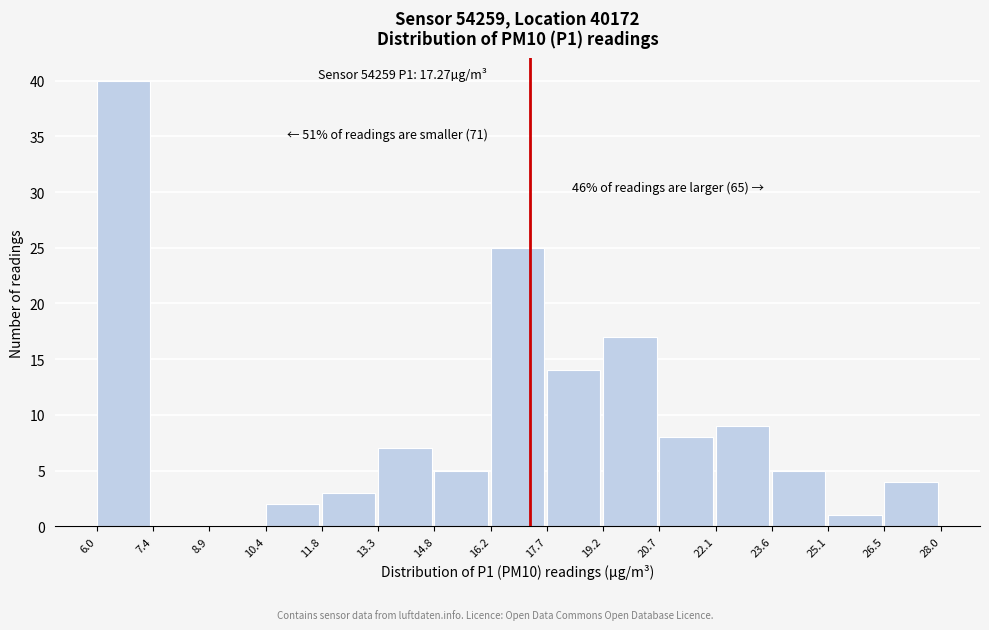

Which range on the x-axis has the tallest bar?

6.0 to 7.4